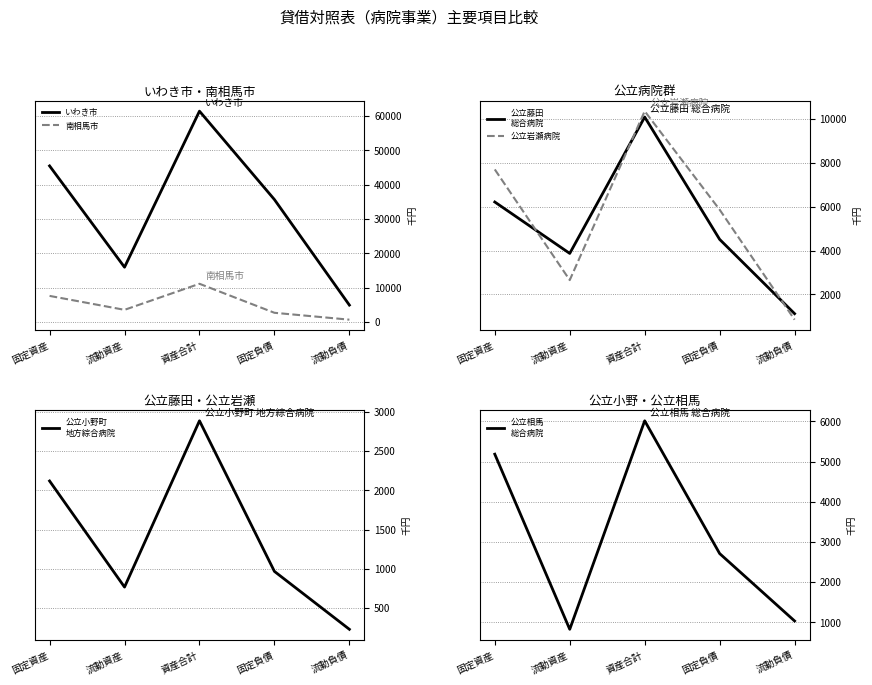

Rank the categories by 南相馬市 value from lowest to highest.

流動負債, 固定負債, 流動資産, 固定資産, 資産合計